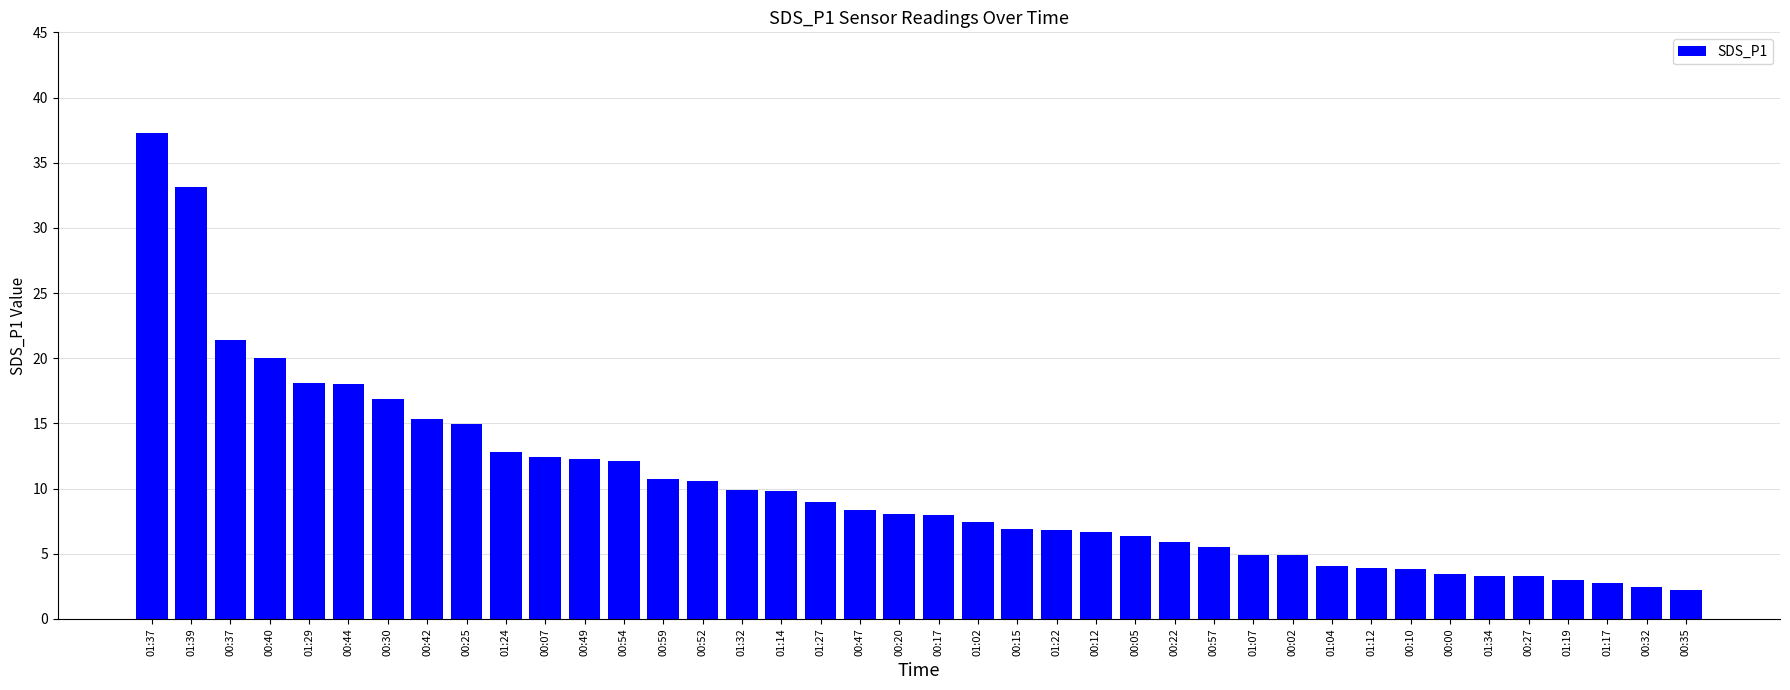

True or false: the data shows 5.1 at 00:47.

False